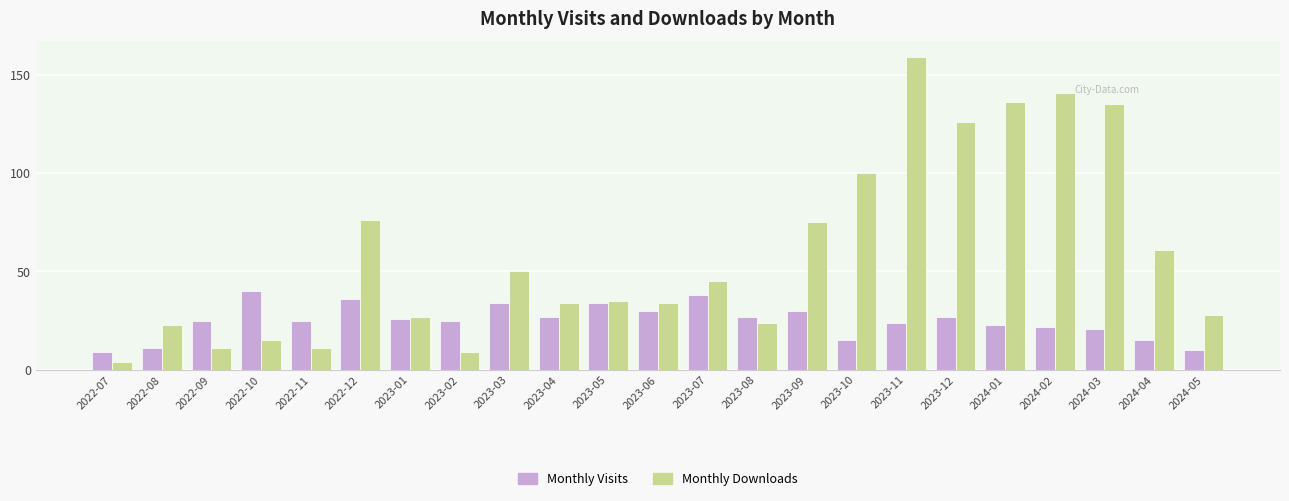

At 2023-12, list the series in order from smallest to largest.

Monthly Visits, Monthly Downloads